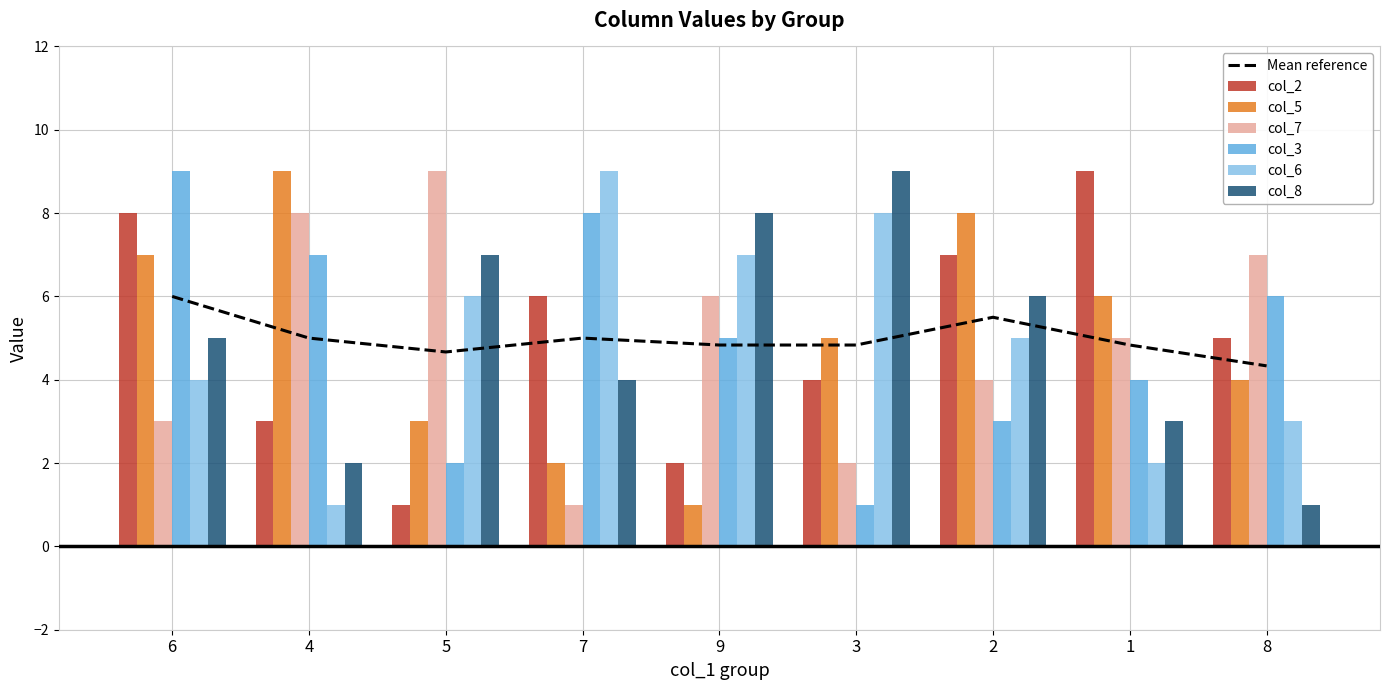

Is it true that col_6 equals 1 at 4?

True